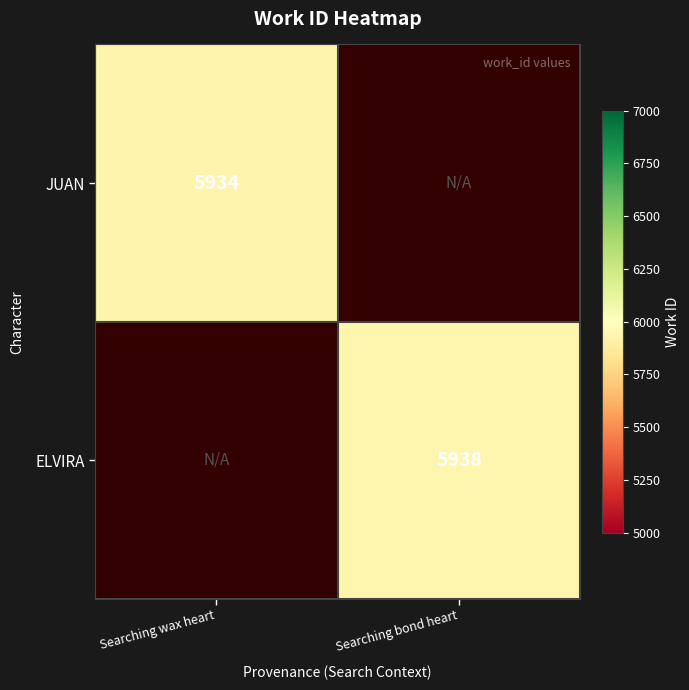

The ELVIRA series shows 5938 at Searching bond heart. True or false?

True